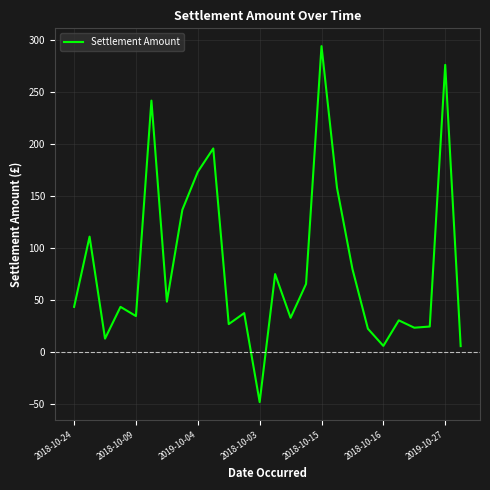

What is the difference between the maximum and minimum values?

342.0